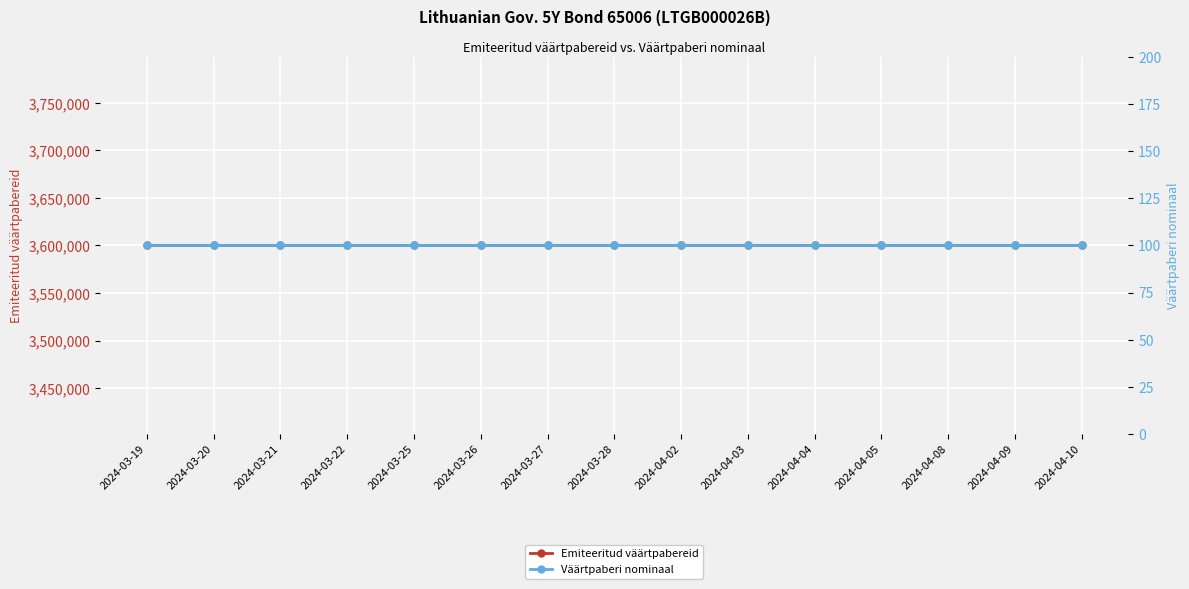

What position from the right is 2024-04-10?

1